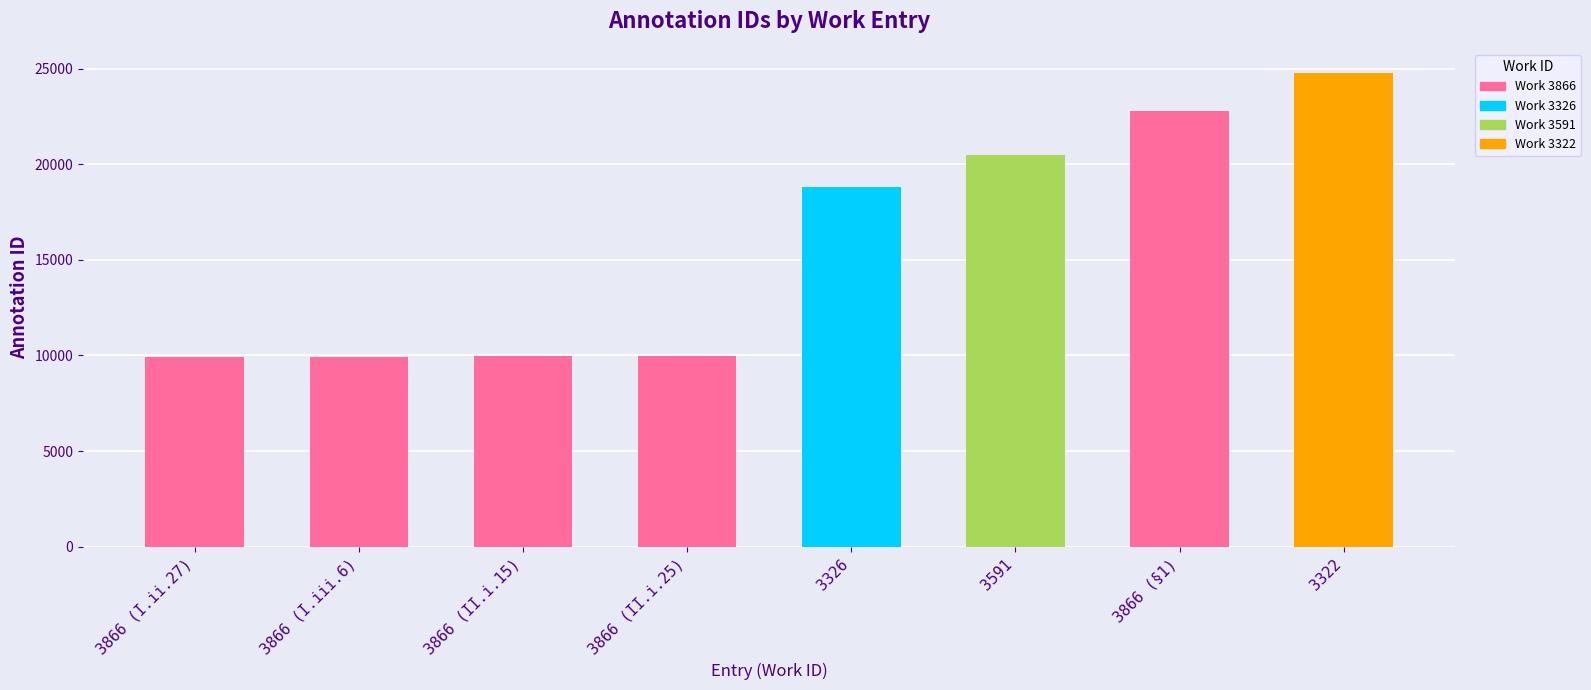

What is the change in value from 3866 (§1) to 3322?

+2031